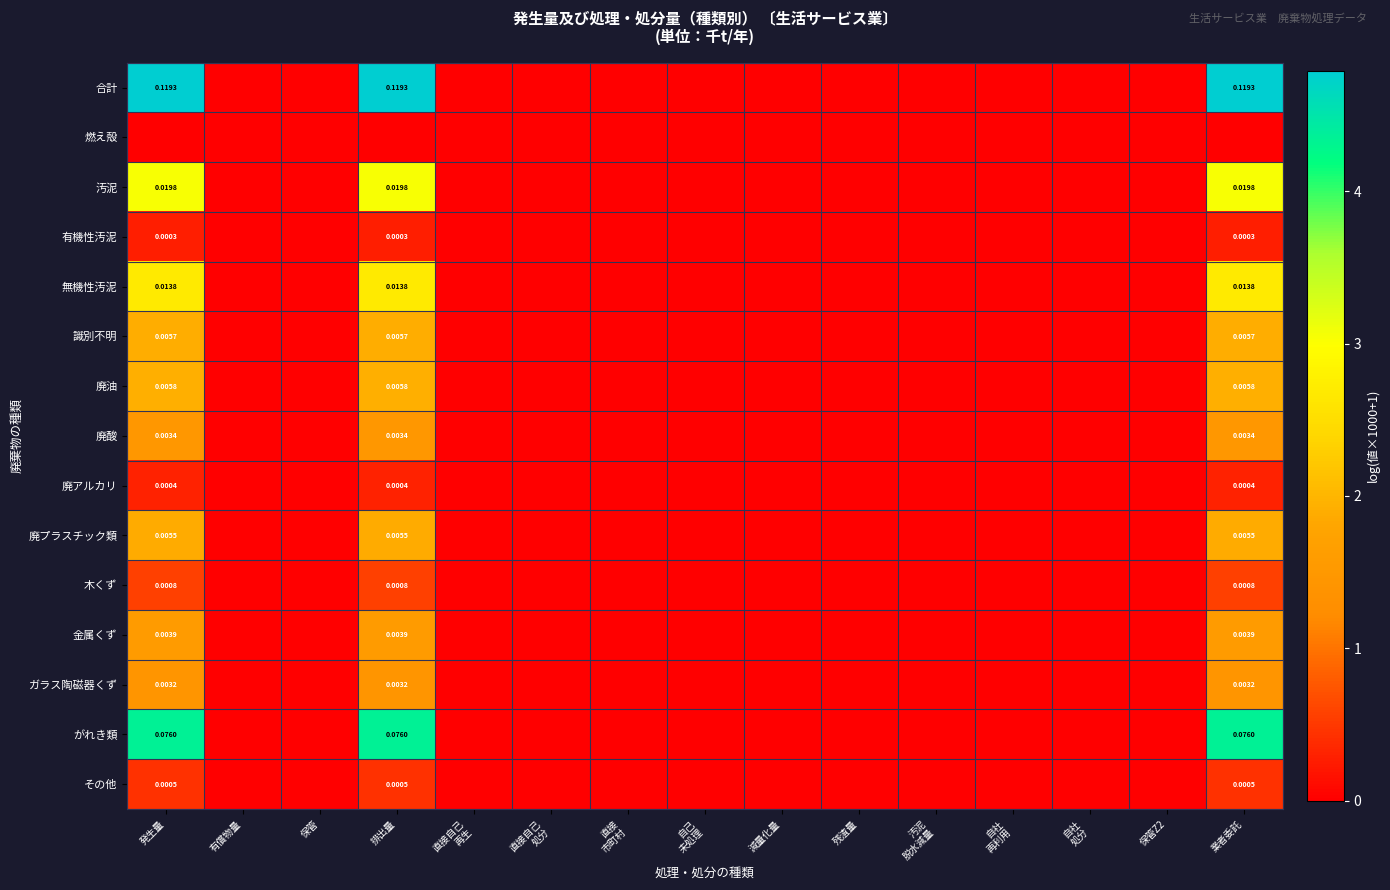

What is the difference between the maximum and minimum values in the がれき類 series?

4.3